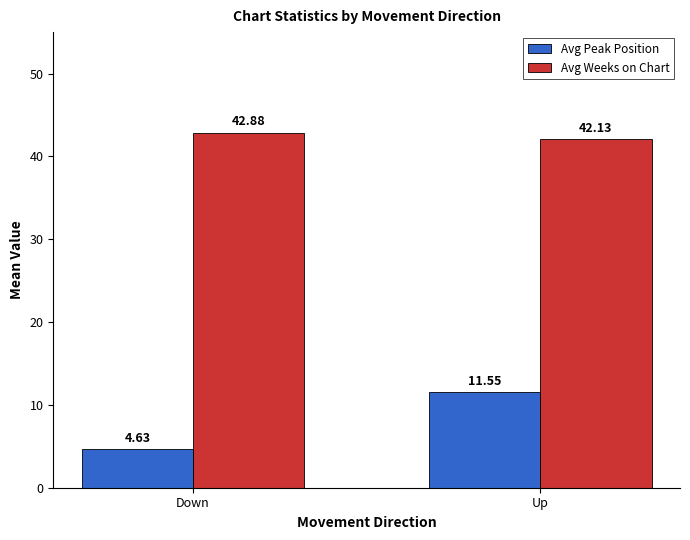

List the labels in order of Avg Peak Position value, smallest first.

Down, Up